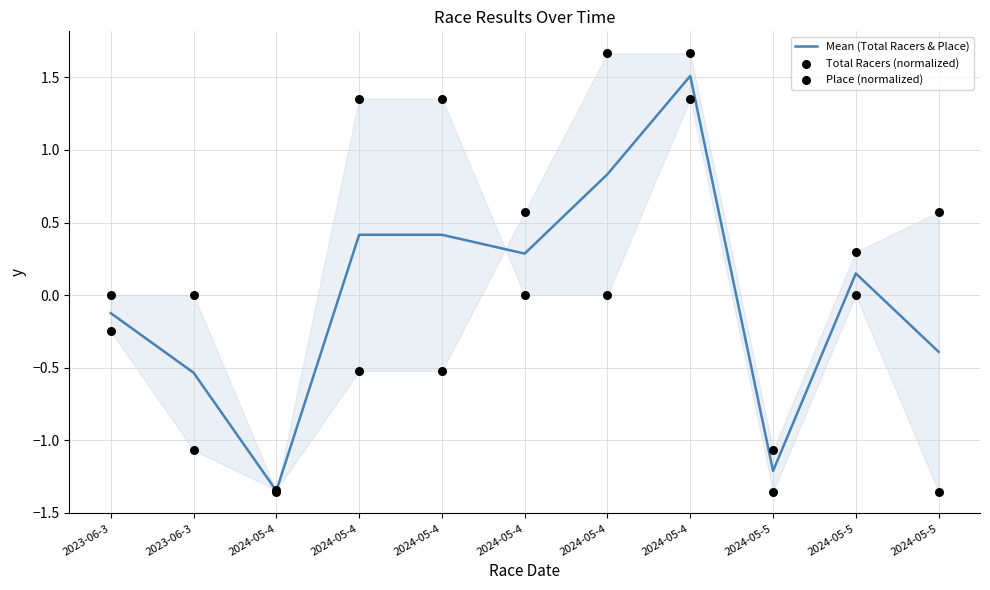

Is the value of Total Racers (normalized) at 2024-05-5 greater than the value of Mean (Total Racers & Place) at 2024-05-4?

Yes